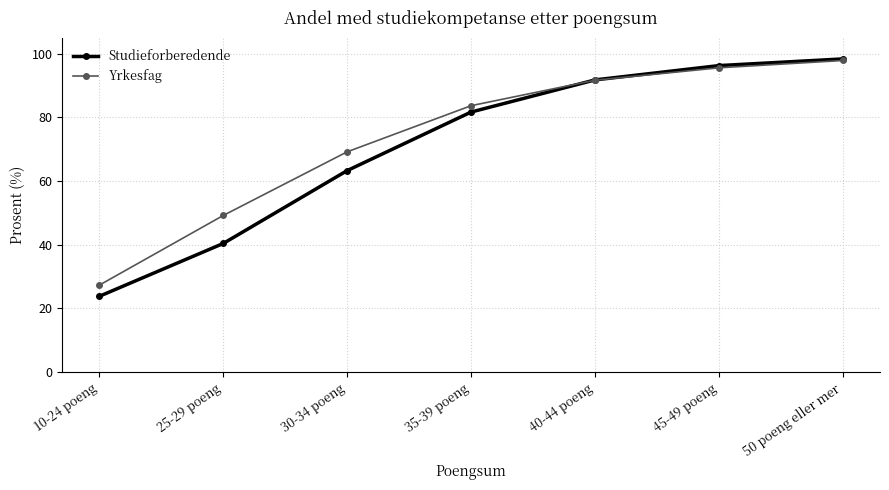

Which series has the largest total across all categories?

Yrkesfag